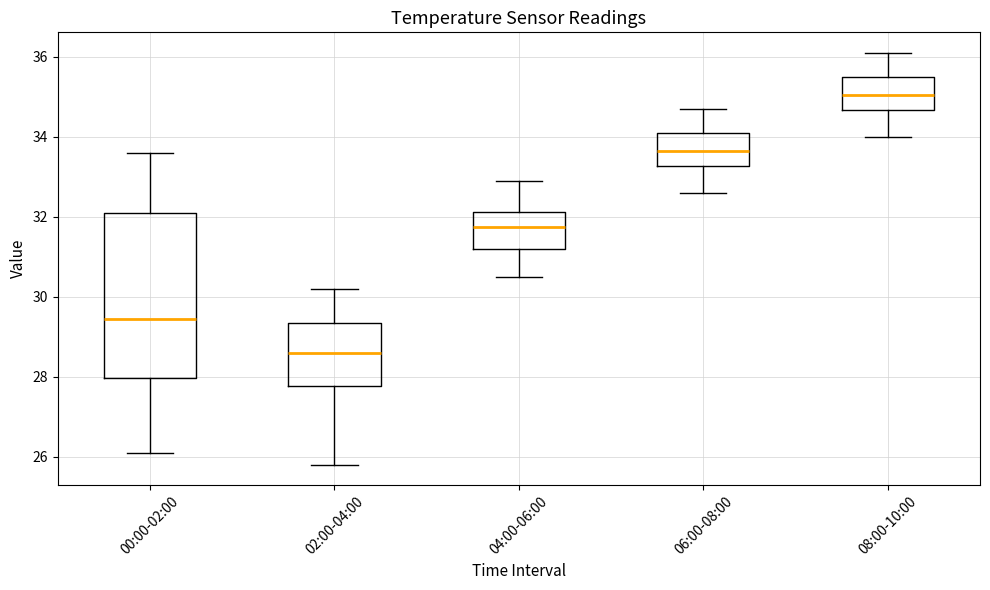

Comparing the boxes themselves (not the whiskers), which one is the tallest?

00:00-02:00